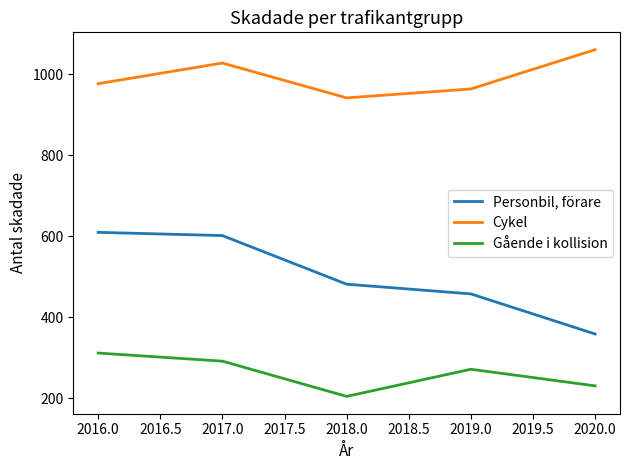

Is the value of Personbil, förare at 2016.0 greater than the value of Gående i kollision at 2016.0?

Yes